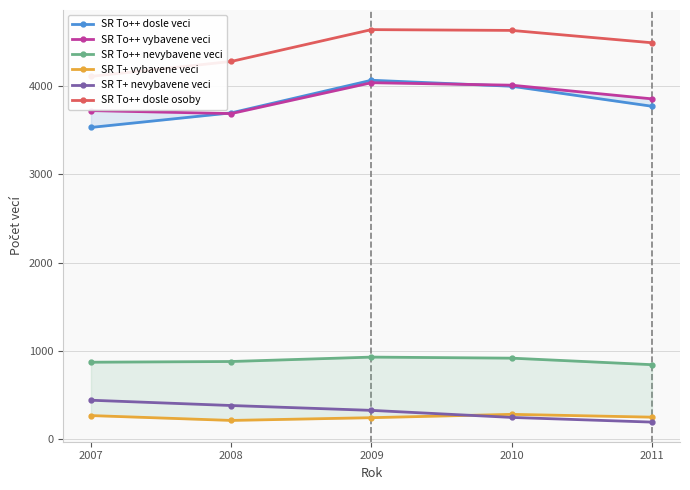

At which label is SR To++ vybavene veci closest to 3864?

2011